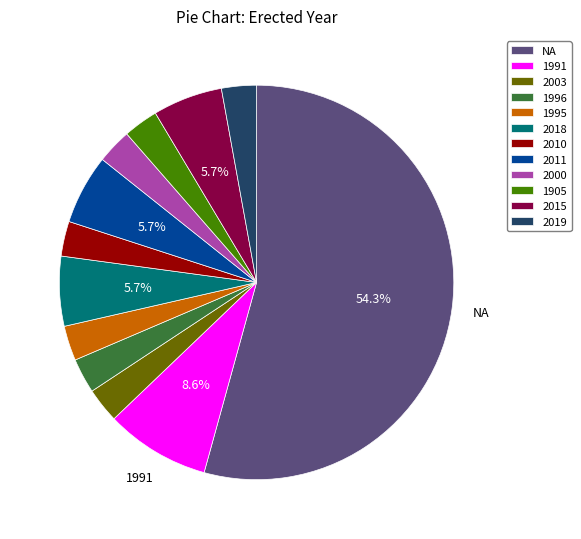

Which slice represents more than half of the pie?

NA